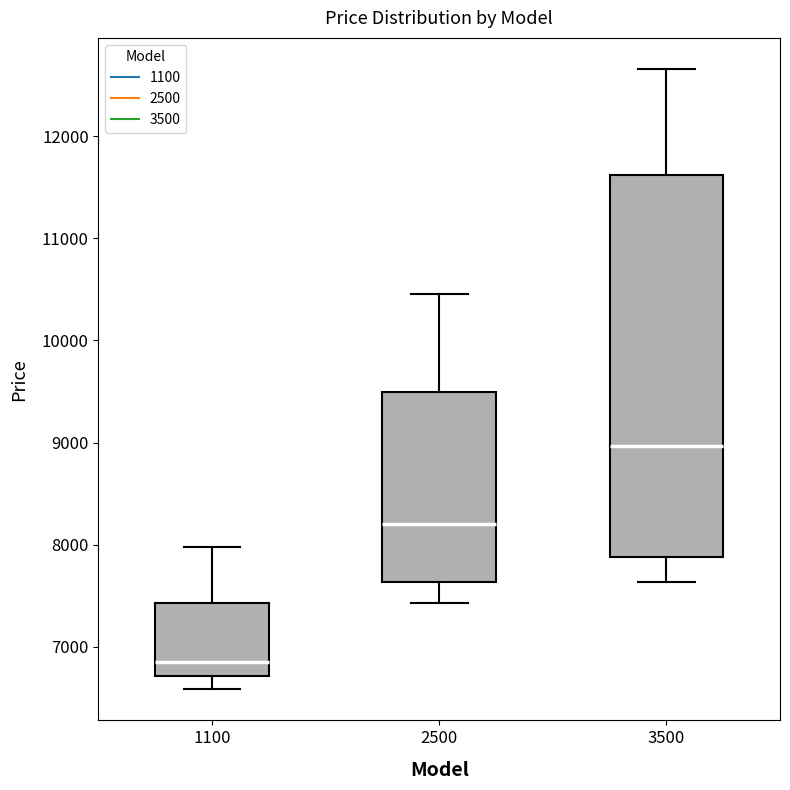

Which box has the highest median line?

3500